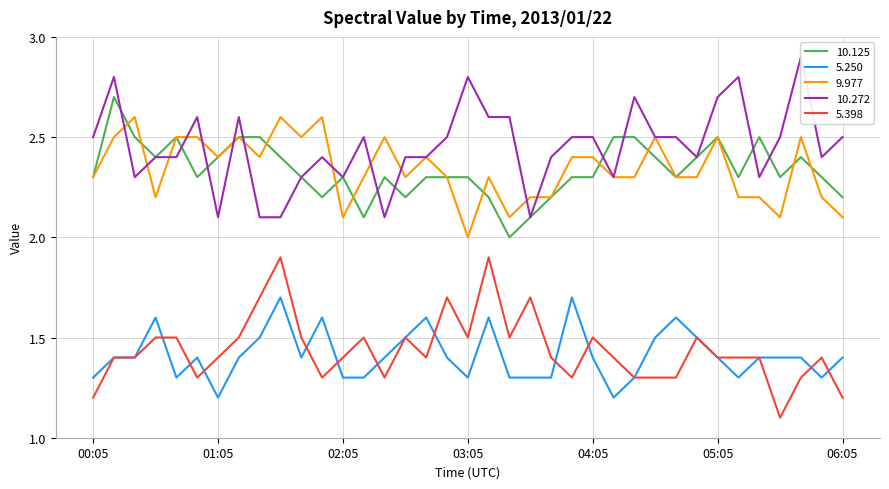

Between 04:15 and 05:15, which series saw the biggest shift?

 10.272